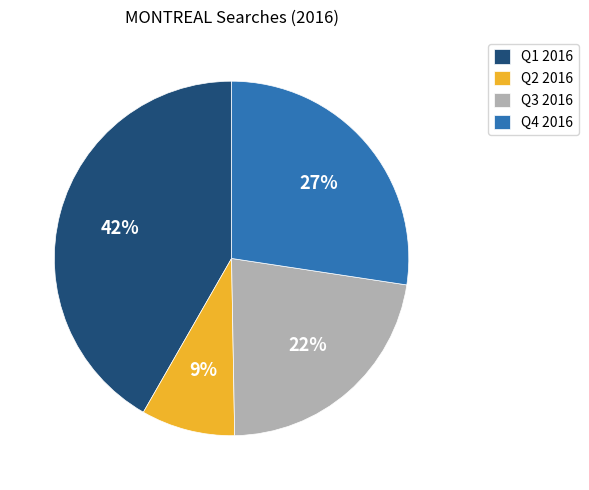

True or false: Q1 2016 accounts for 42% of the total.

True